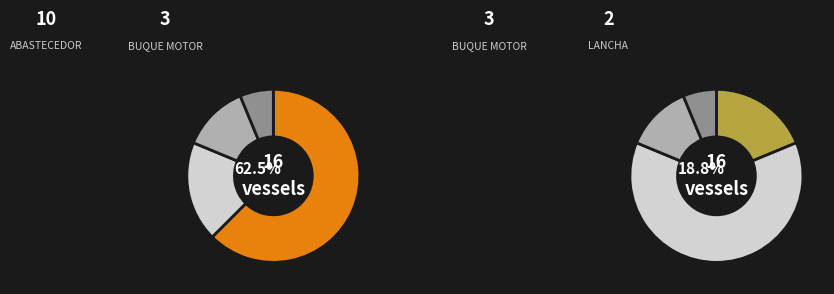

To the nearest percent, what portion does BARCAZA represent?

6%